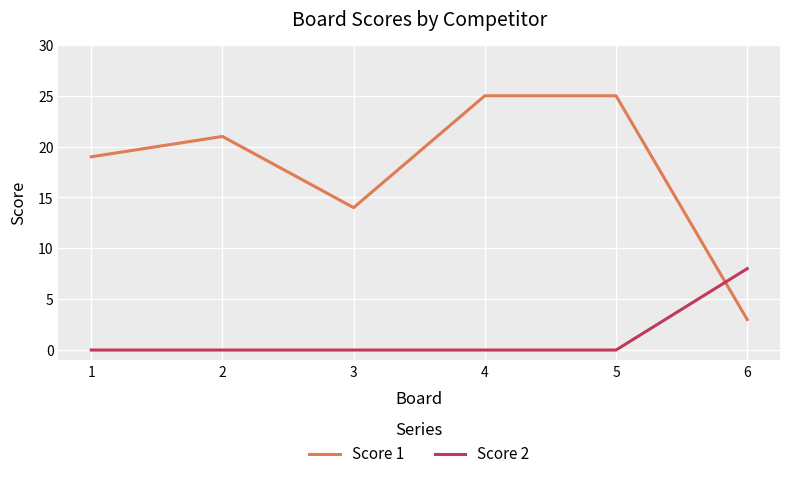

Which series ends up on top after the final intersection of Score 1 and Score 2?

Score 2